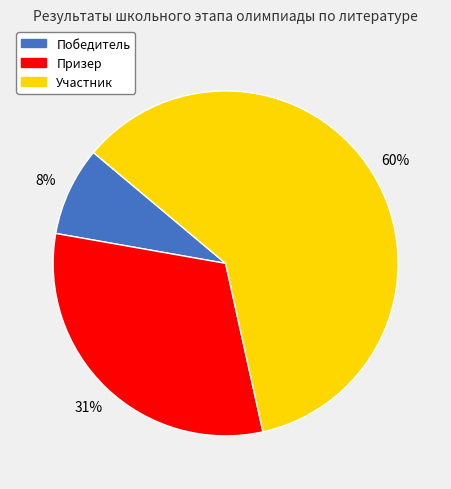

To the nearest percent, what portion does Призер represent?

31%